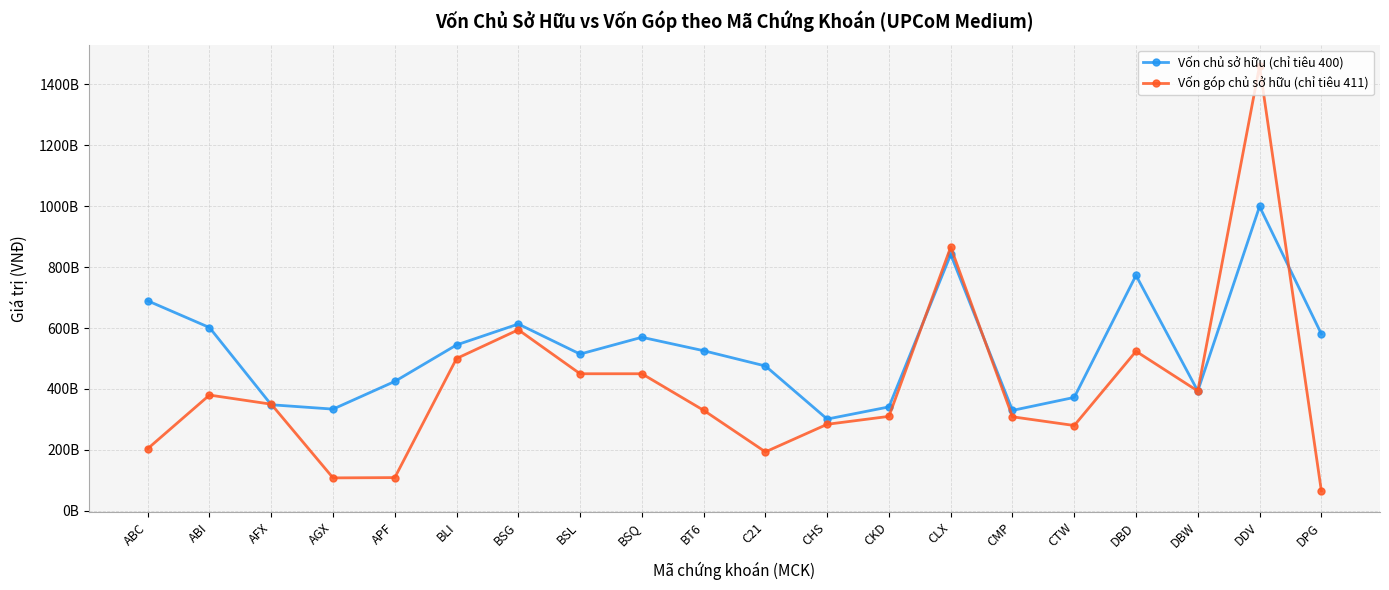

Where do Vốn chủ sở hữu (chỉ tiêu 400) and Vốn góp chủ sở hữu (chỉ tiêu 411) first cross each other?

ABI and AFX